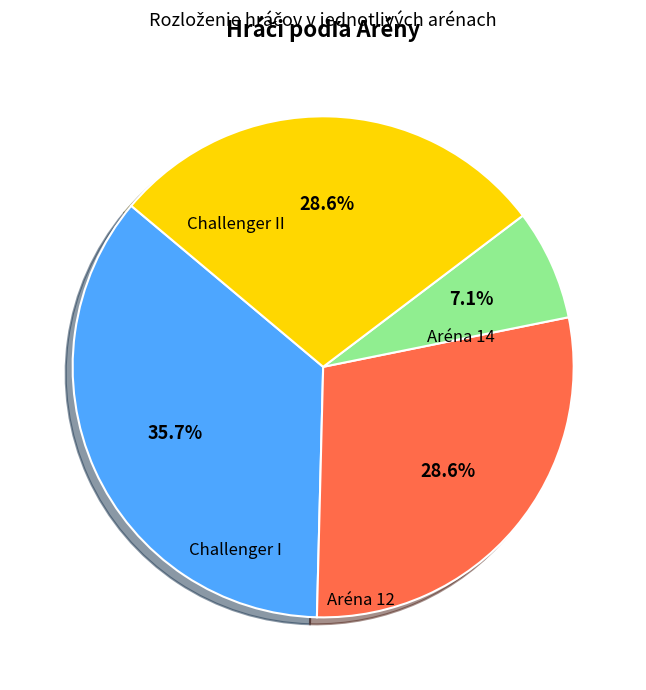

Is there a majority slice in this chart?

No